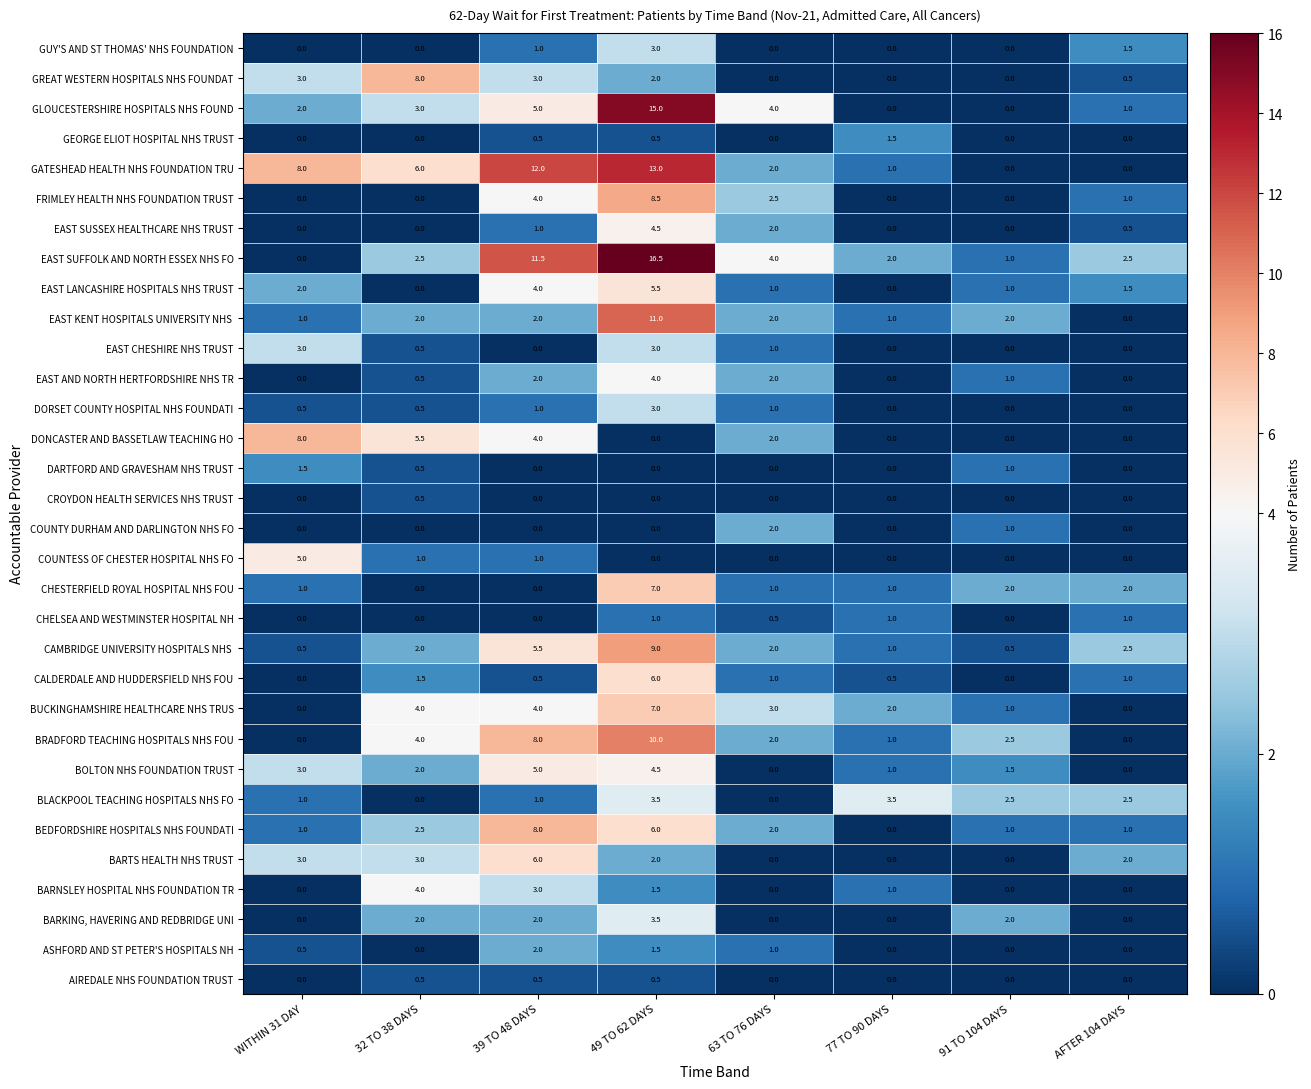

At which category does the chart reach its peak across all series?

49 TO 62 DAYS